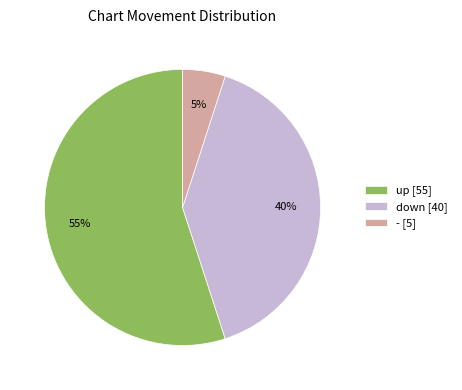

Does - account for over 50% of the chart?

No